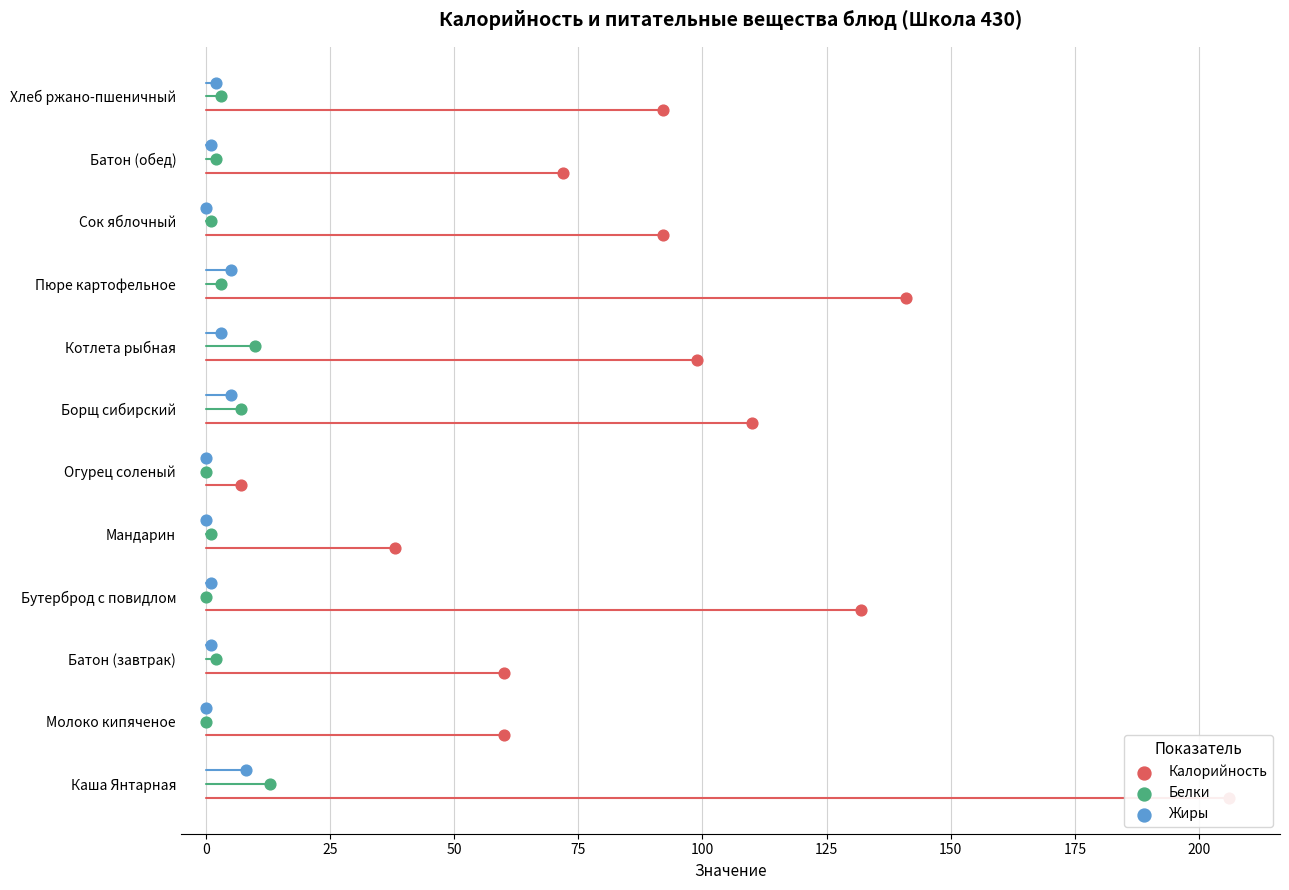

What are all the series names shown in the legend?

Калорийность, Белки, Жиры